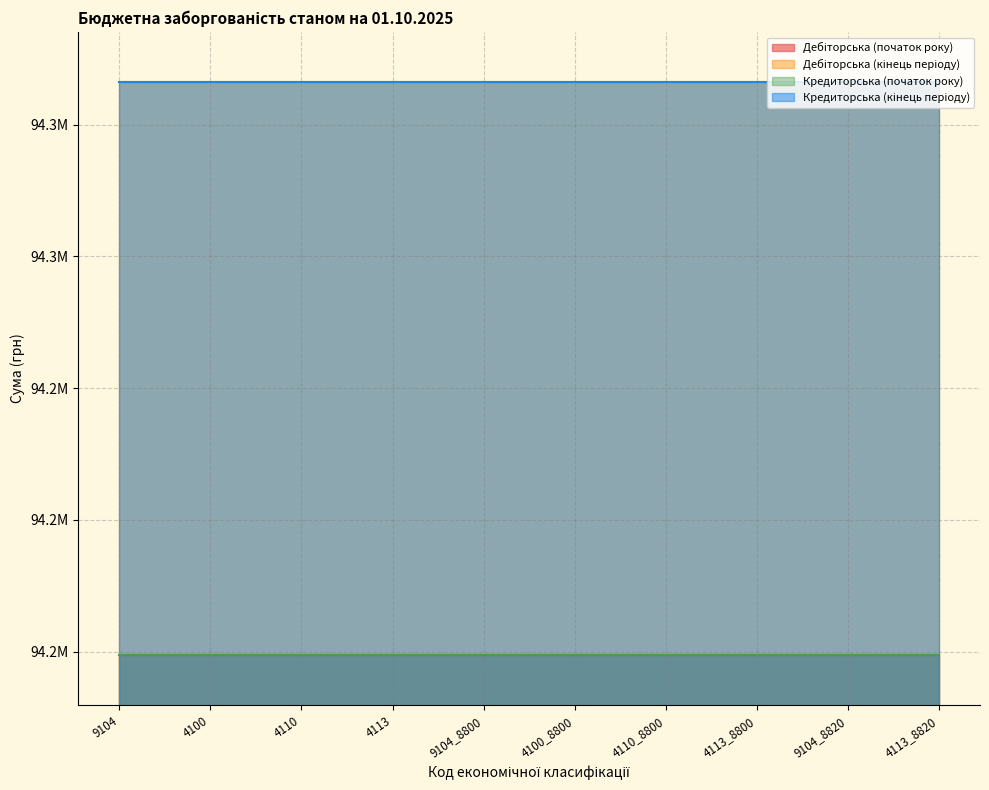

The value of Кредиторська (кінець періоду) at 4113_8820 is 94366297.3. True or false?

True